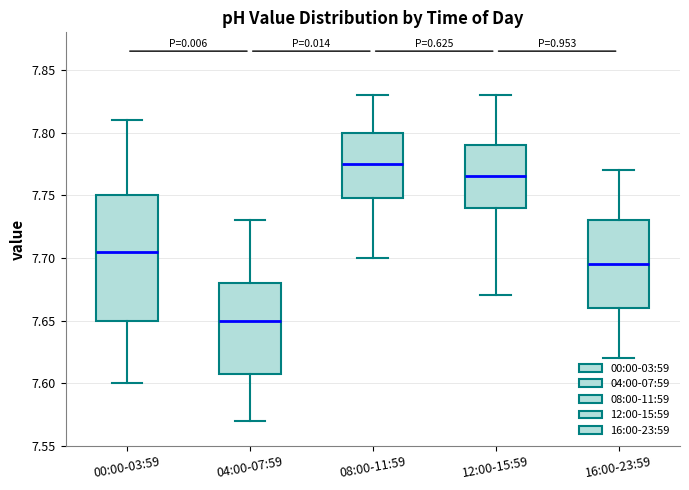

Where is the upper edge of the box for 16:00-23:59 on the y-axis? The values are not printed on the chart, so give them approximately, as read against the axis.

7.730